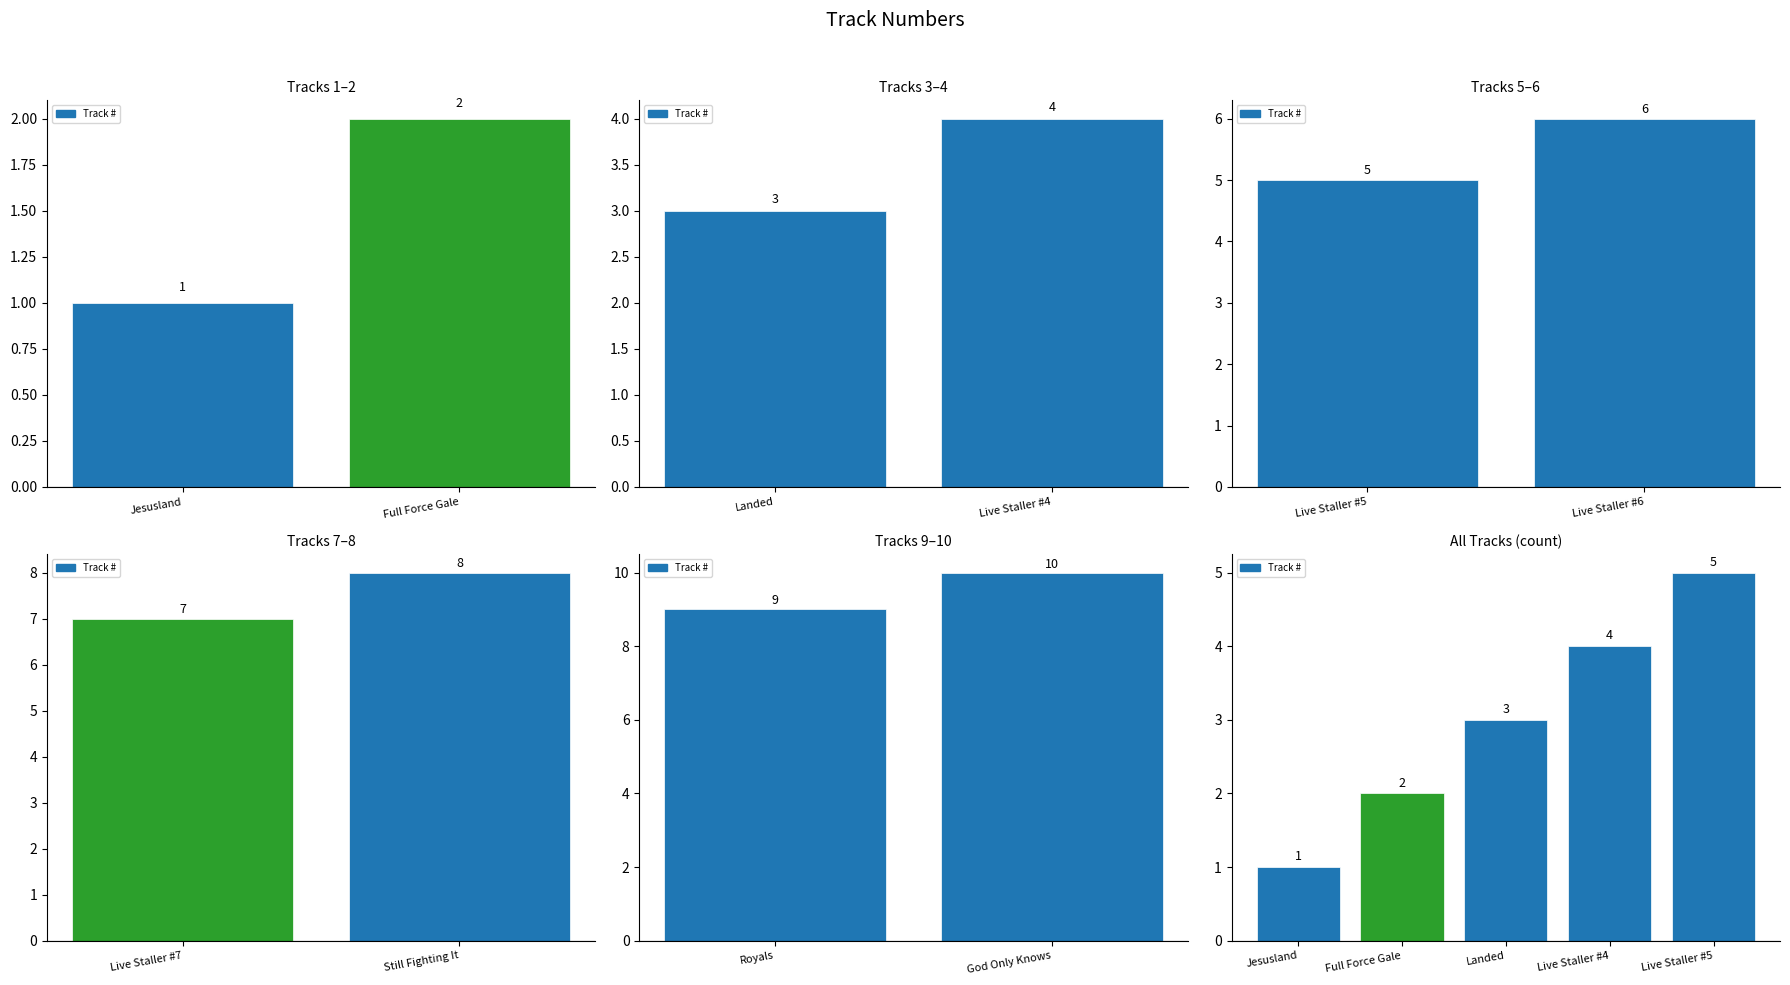

How many categories are shown in the chart?

10